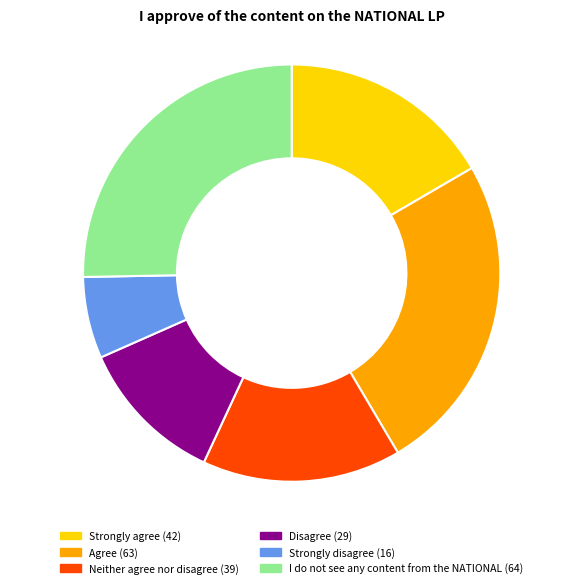

Which category has the smallest portion of the pie?

Strongly disagree